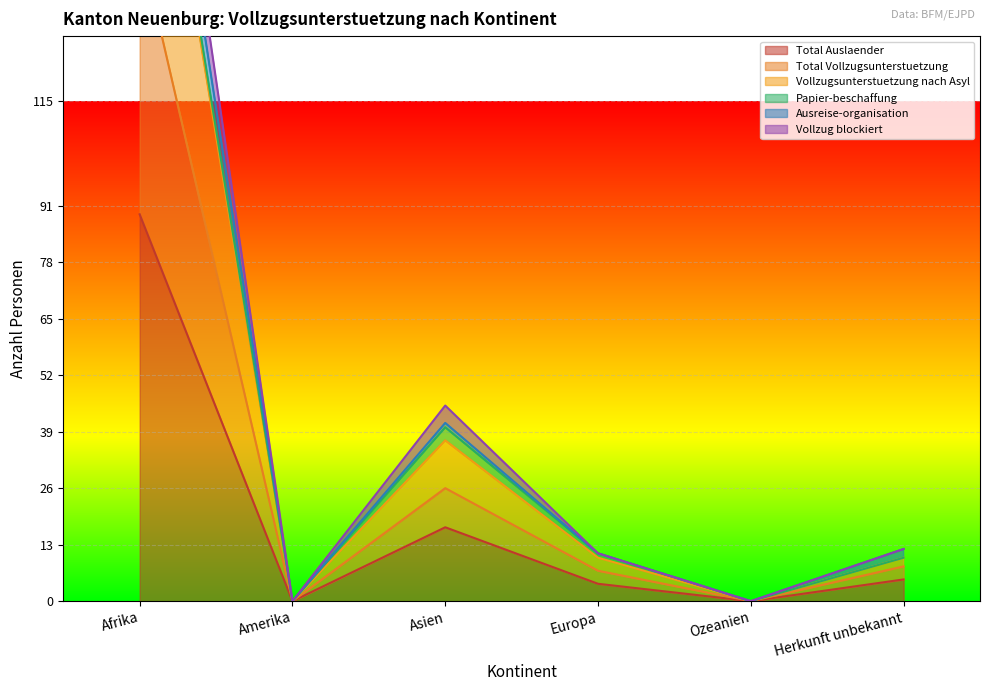

At which label is Vollzugsunterstuetzung nach Asyl closest to 108?

Asien